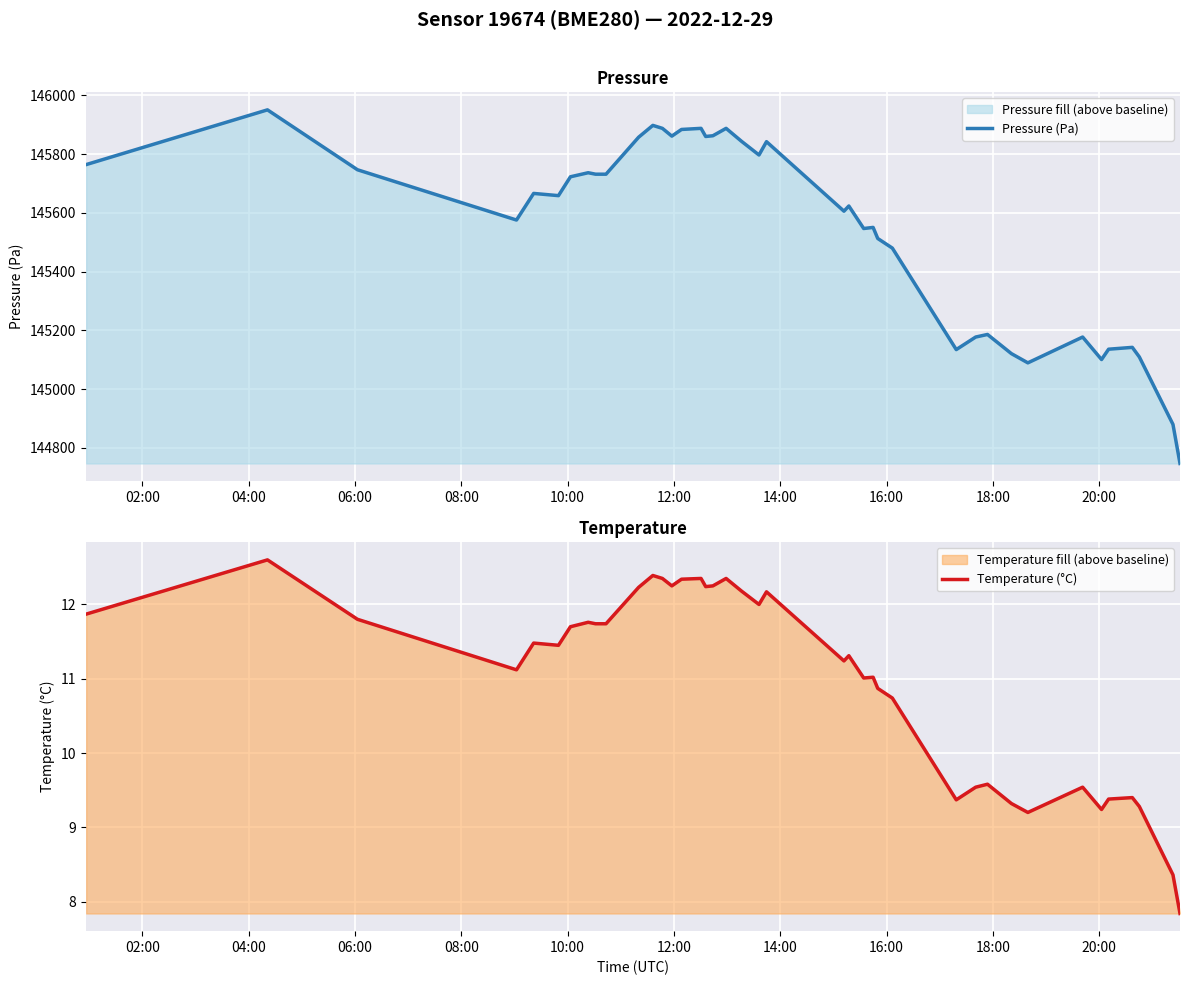

Reading left to right, transcribe all the data shown in this chart.

Pressure (Pa): 145764.6	145950.9	145746.9	145575.7	145666.3	145658.8	145723.0	145736.8	145731.8	145731.8	145857.7	145898.0	145888.0	145861.5	145884.2	145888.0	145860.2	145862.8	145888.0	145843.9	145797.3	145842.6	145605.9	145623.5	145546.8	145550.5	145512.8	145480.1	145134.5	145177.2	145186.0	145120.6	145089.3	145177.2	145100.6	145135.7	145142.0	145109.3	144879.6	144746.6
Temperature (°C): 11.9	12.6	11.8	11.1	11.5	11.4	11.7	11.8	11.7	11.7	12.2	12.4	12.3	12.2	12.3	12.3	12.2	12.2	12.3	12.2	12.0	12.2	11.2	11.3	11.0	11.0	10.9	10.7	9.4	9.5	9.6	9.3	9.2	9.5	9.2	9.4	9.4	9.3	8.4	7.8